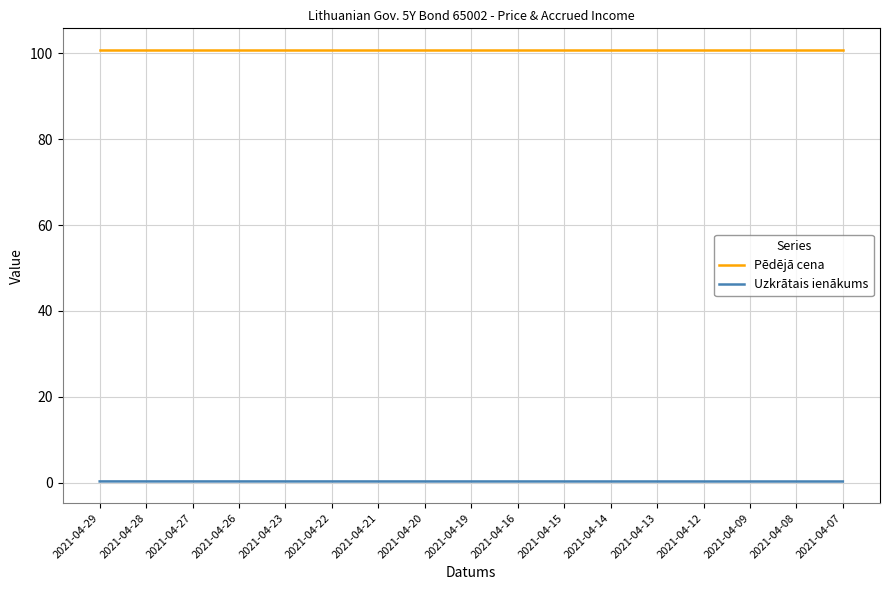

Rank the series by their average value, from highest to lowest.

Pēdējā cena, Uzkrātais ienākums